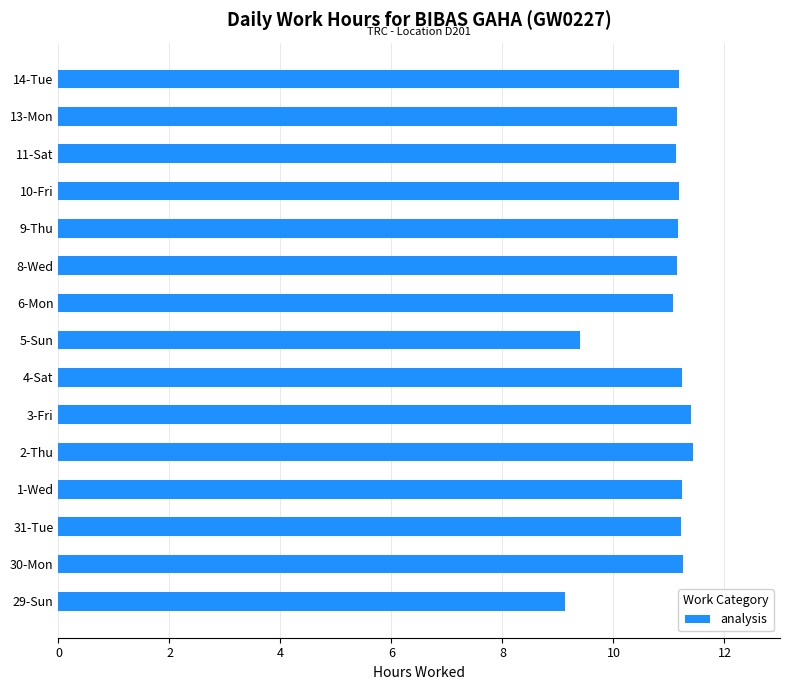

What is the approximate value at 10-Fri?

11.2